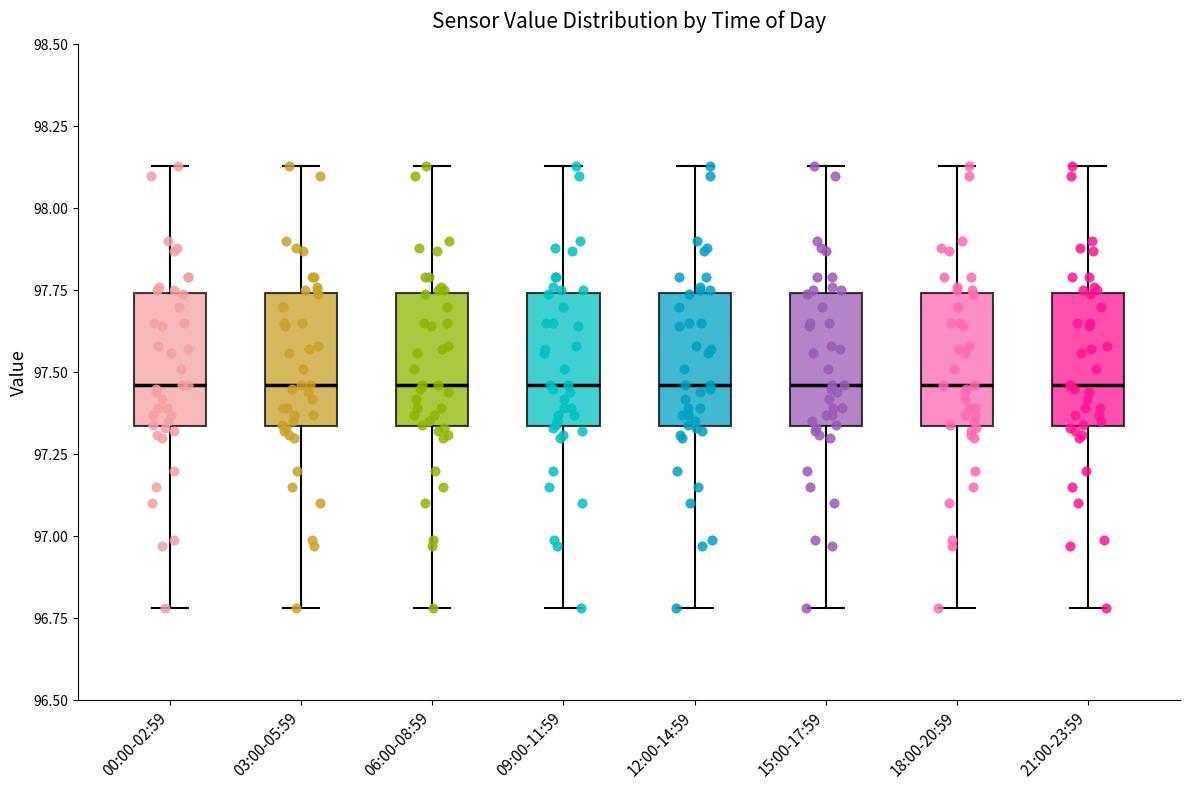

Where does the median line of the box for 18:00-20:59 sit on the y-axis? The values are not printed on the chart, so give them approximately, as read against the axis.

97.45